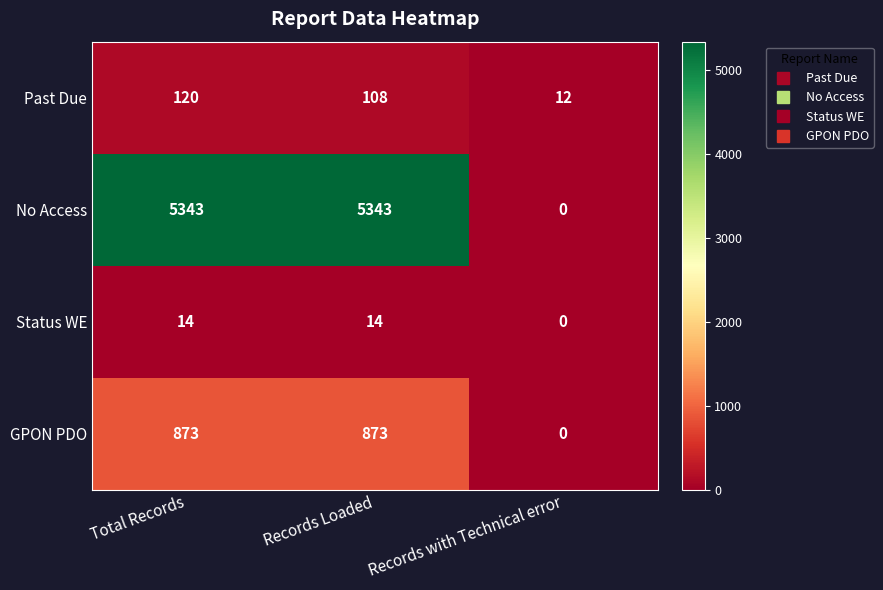

At how many categories does at least one series exceed 3069?

2